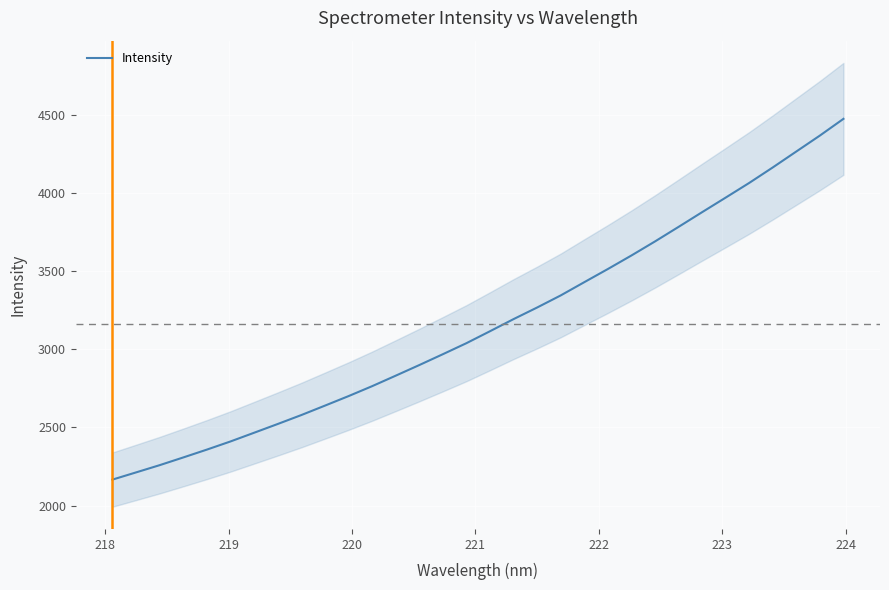

Reading right to left, extract all data points from this chart.

4472.3	4365.5	4263.8	4161.9	4062.9	3969.0	3875.9	3781.8	3688.8	3599.1	3512.6	3428.5	3343.8	3266.6	3192.5	3115.0	3038.6	2968.1	2898.6	2830.8	2763.7	2700.2	2639.4	2579.2	2522.1	2466.2	2410.6	2358.5	2308.4	2259.1	2212.8	2166.8